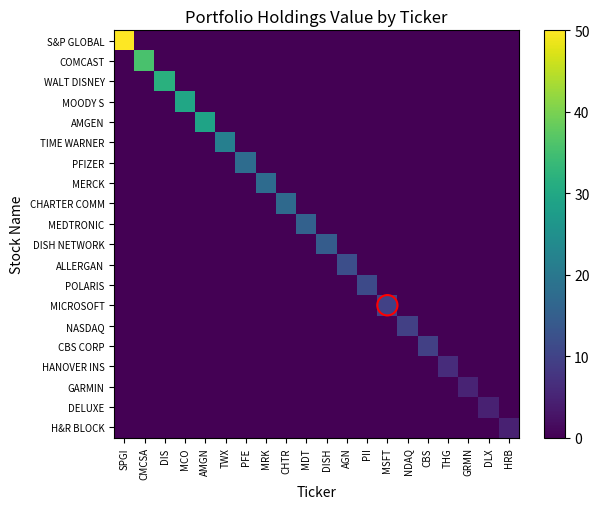

At how many categories does at least one series exceed 10?

13